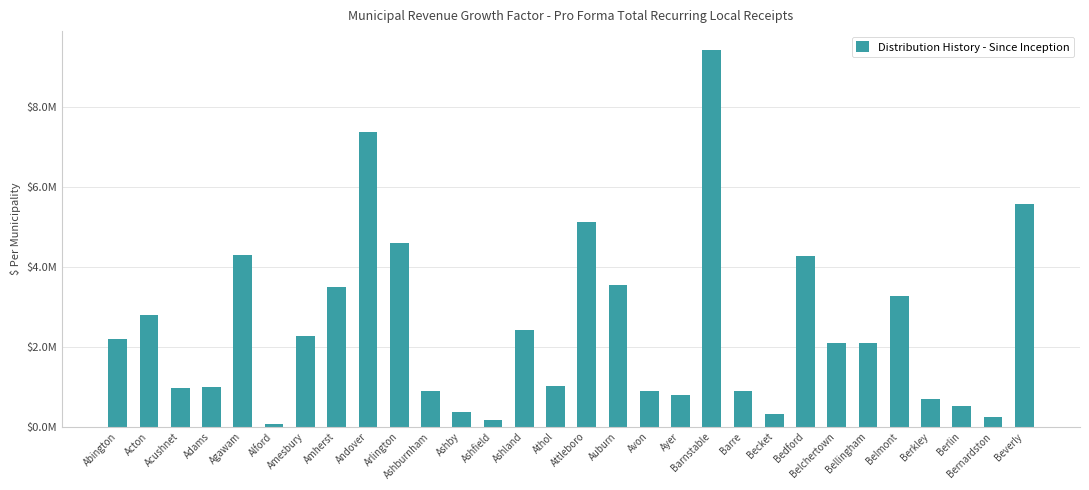

What is the value of the 5th bar from the left?

4285000